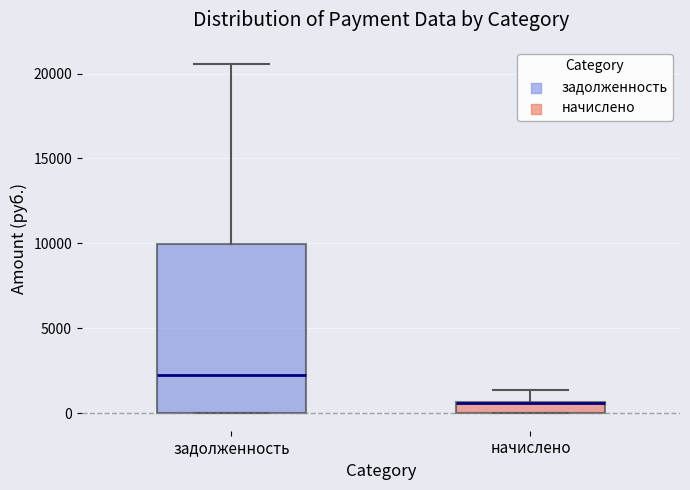

Which box is the tallest, from its lower edge to its upper edge?

задолженность